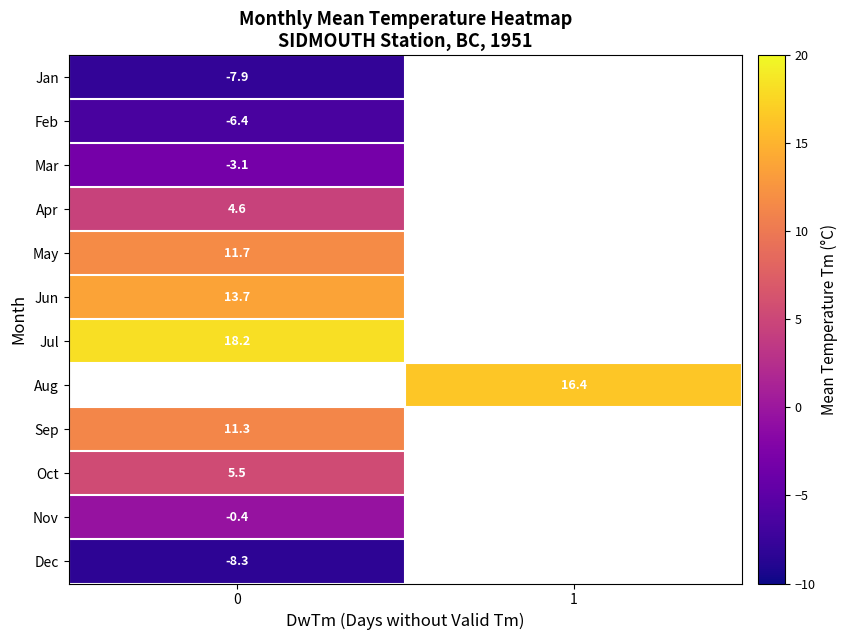

How many series are shown in this chart?

12